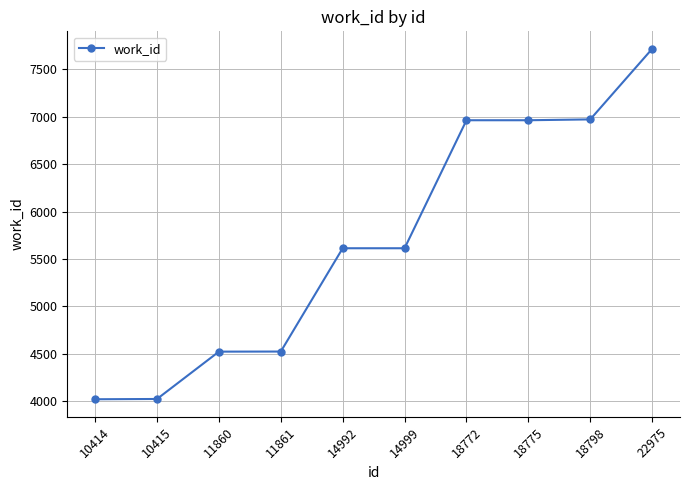

What is the value of the 9th point from the left?

6973